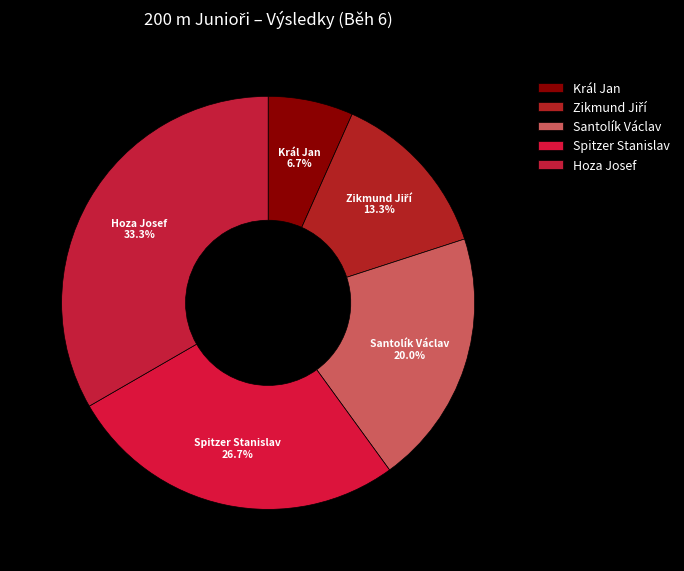

What is the largest slice in the pie chart?

Hoza Josef